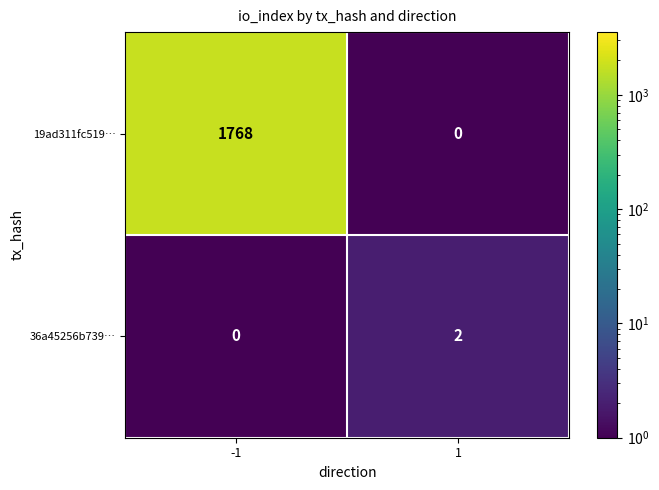

What is the difference between the maximum and minimum values in the 19ad311fc519… series?

1768